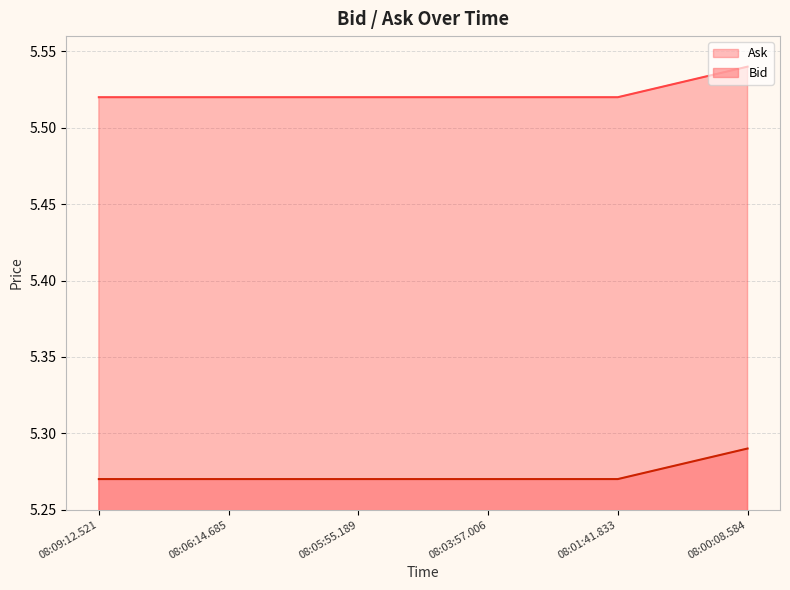

At which category is the sum across all series the highest?

08:00:08.584